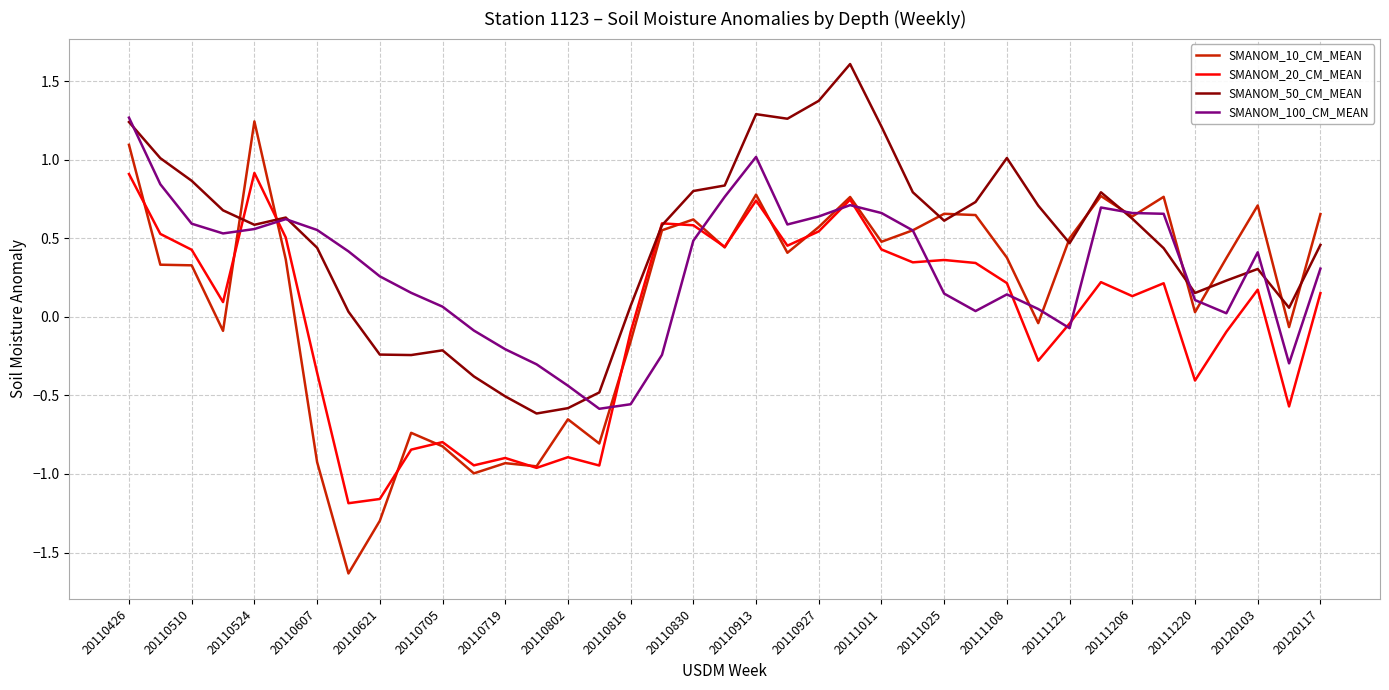

What is the highest value of the SMANOM_50_CM_MEAN series?

1.6